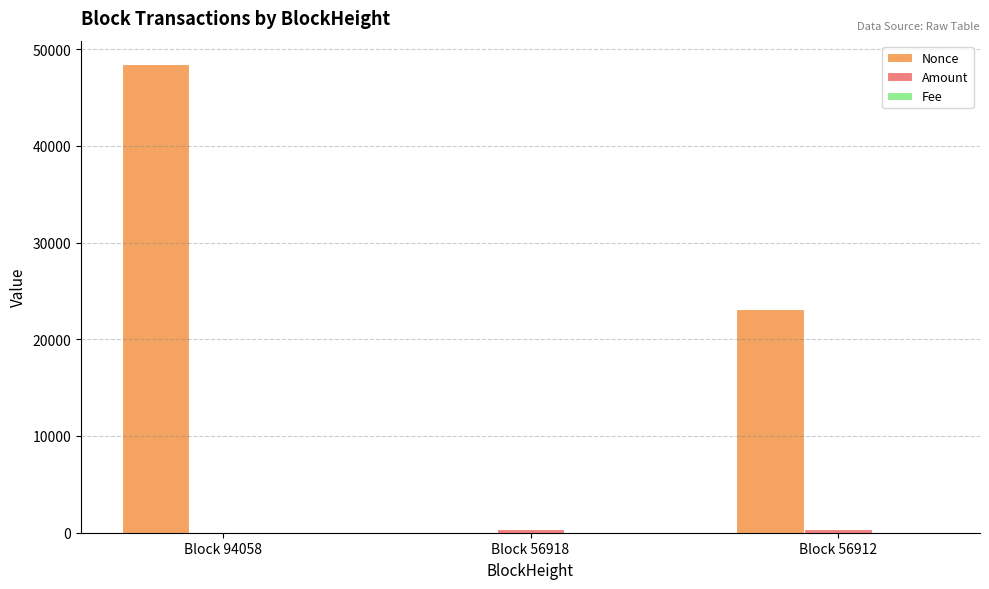

Which series changed the most between Block 94058 and Block 56918?

Nonce